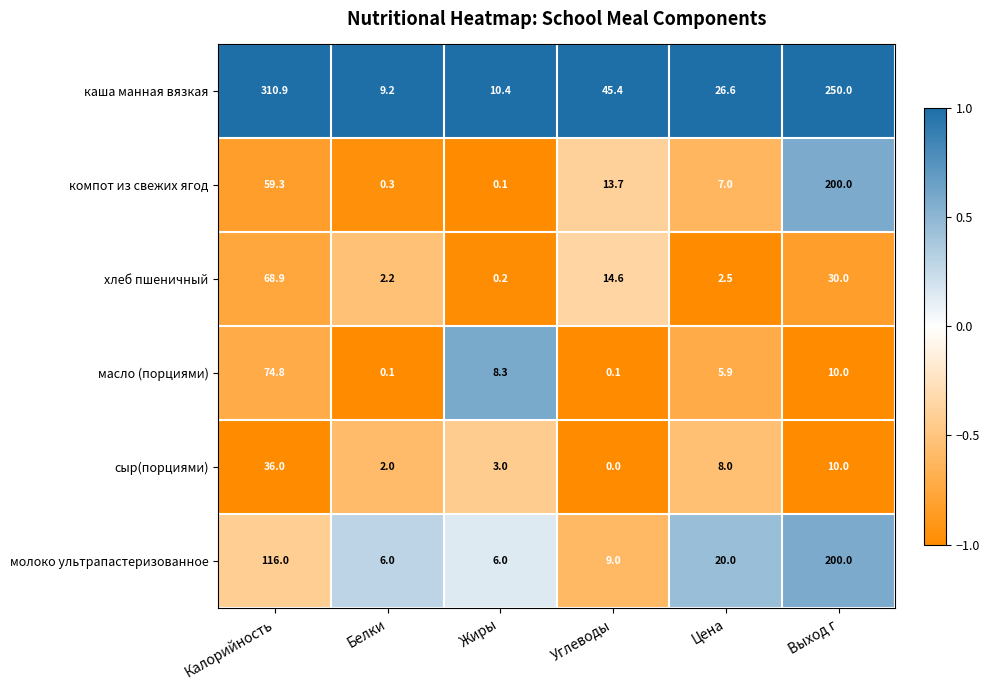

Count the number of categories in the chart.

6